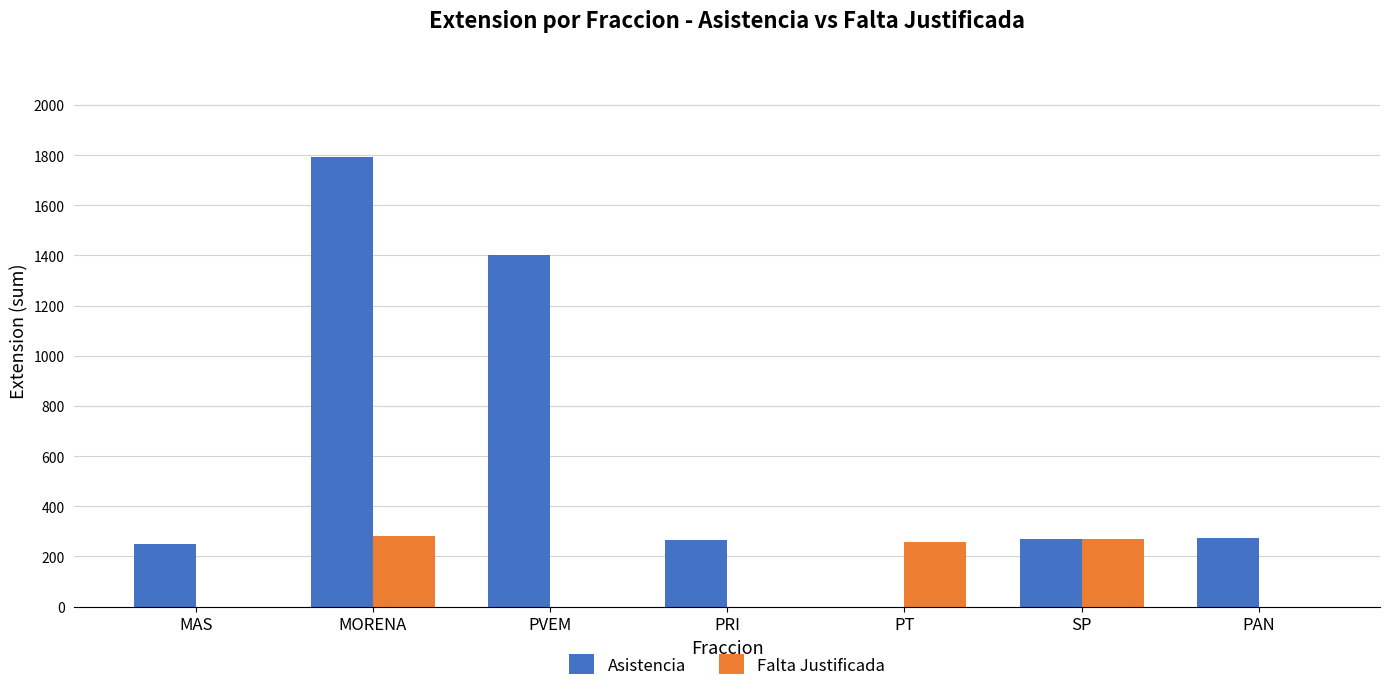

How many positive values does the Asistencia series have?

6